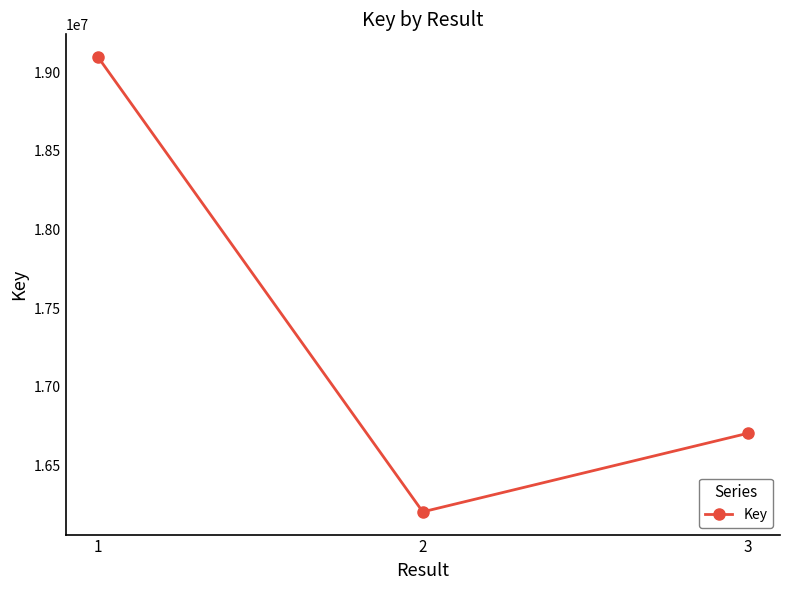

How many values are below 16703752?

1